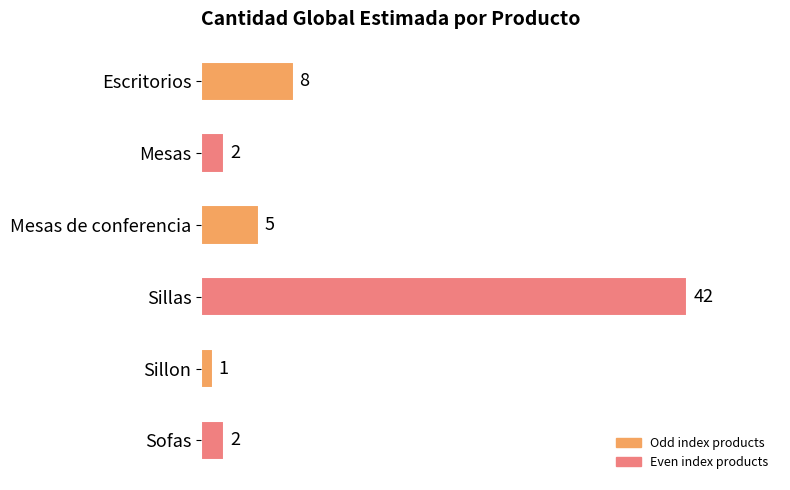

What is the average value?

10